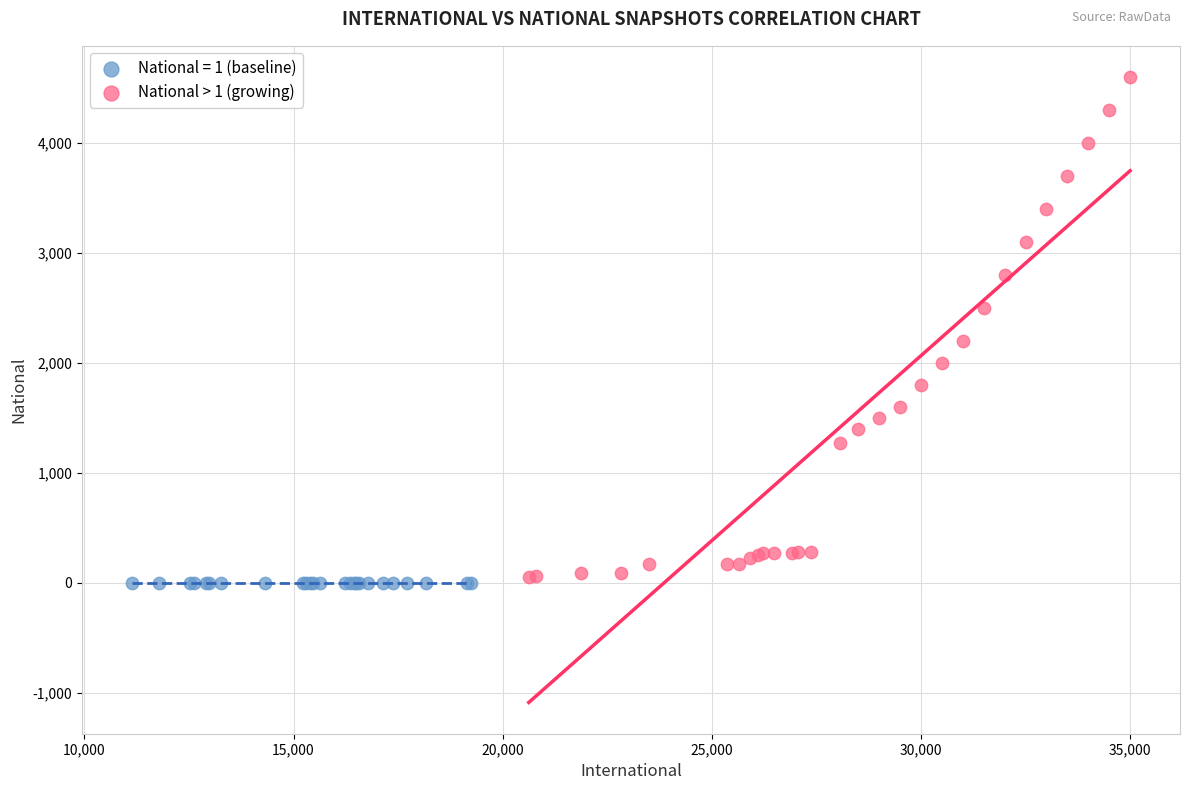

Which series contains the highest Y value?

National > 1 (growing)